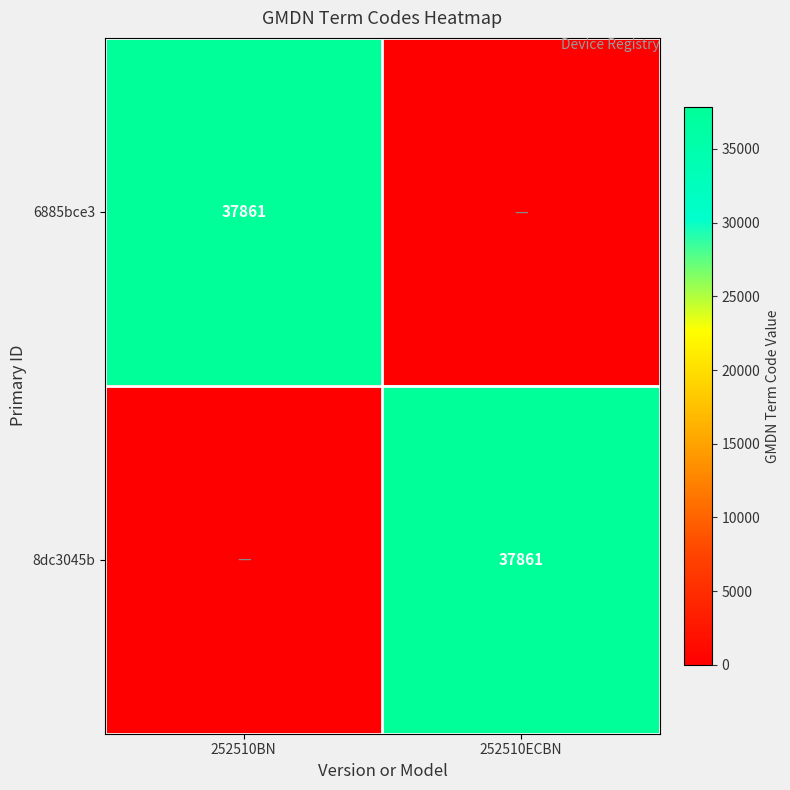

True or false: 6885bce3 has a value of 66428 at 252510BN.

False